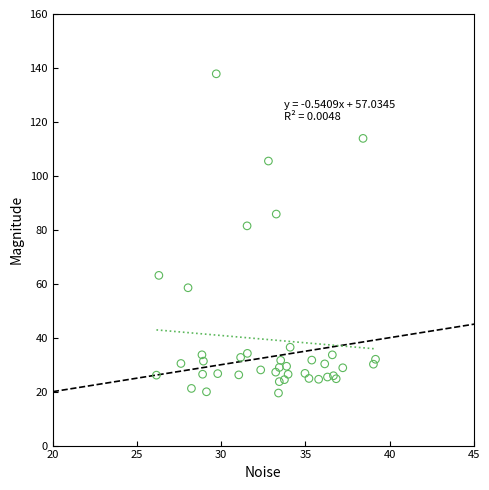

What Y value in the scatter plot is closest to 78?

81.5